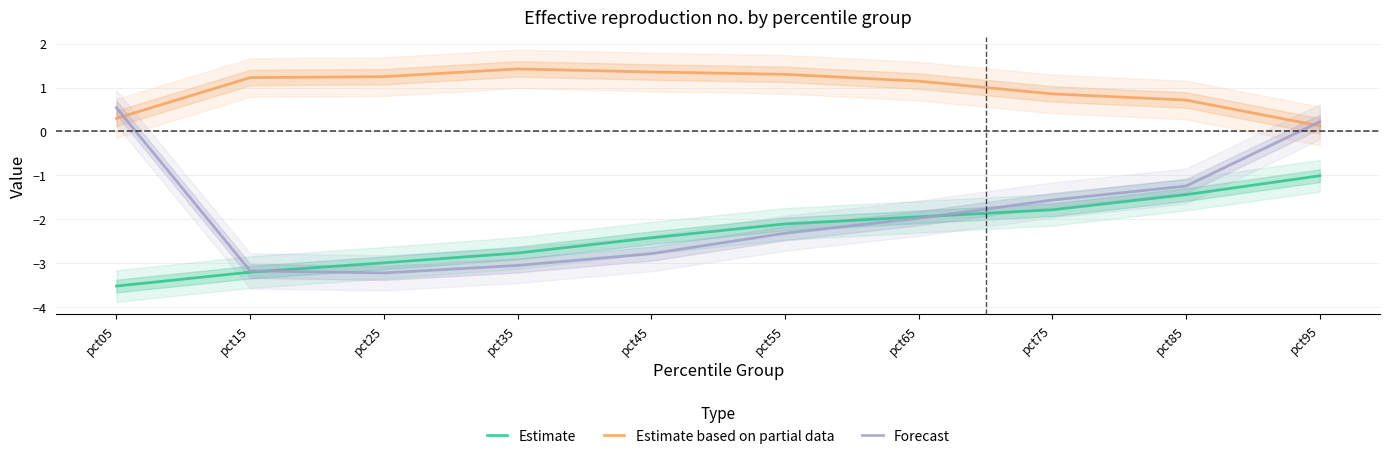

How many values in the Estimate based on partial data series exceed 1?

6